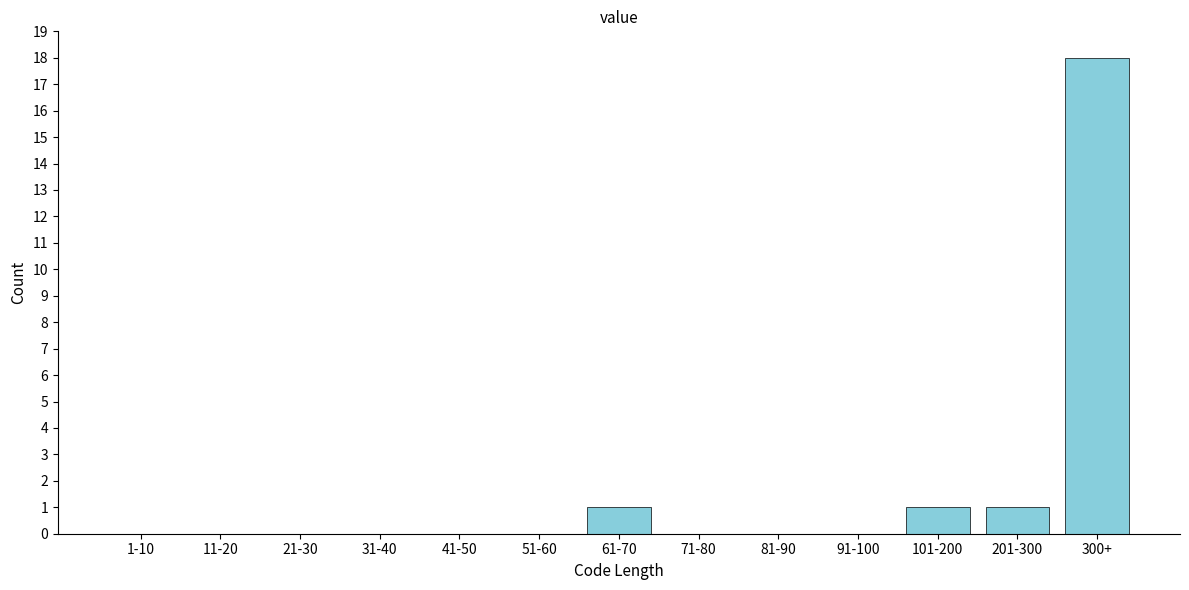

Reading left to right, what are all the values shown in this chart?

1-10=0	11-20=0	21-30=0	31-40=0	41-50=0	51-60=0	61-70=1	71-80=0	81-90=0	91-100=0	101-200=1	201-300=1	300+=18